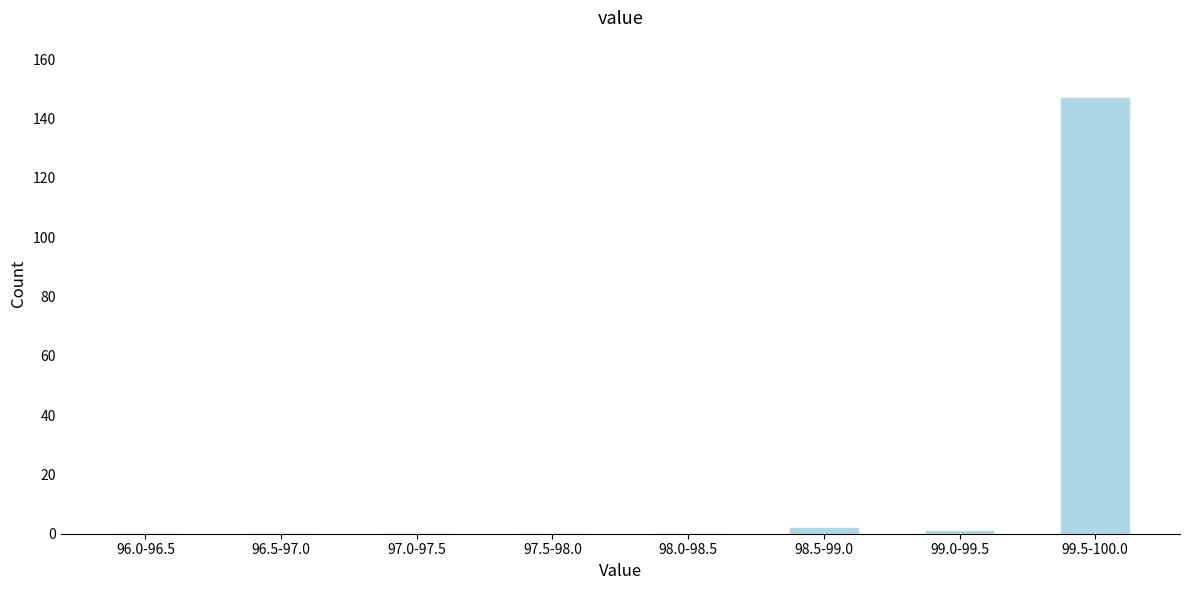

Reading left to right, extract all data points from this chart.

96.0-96.5=0	96.5-97.0=0	97.0-97.5=0	97.5-98.0=0	98.0-98.5=0	98.5-99.0=2	99.0-99.5=1	99.5-100.0=147